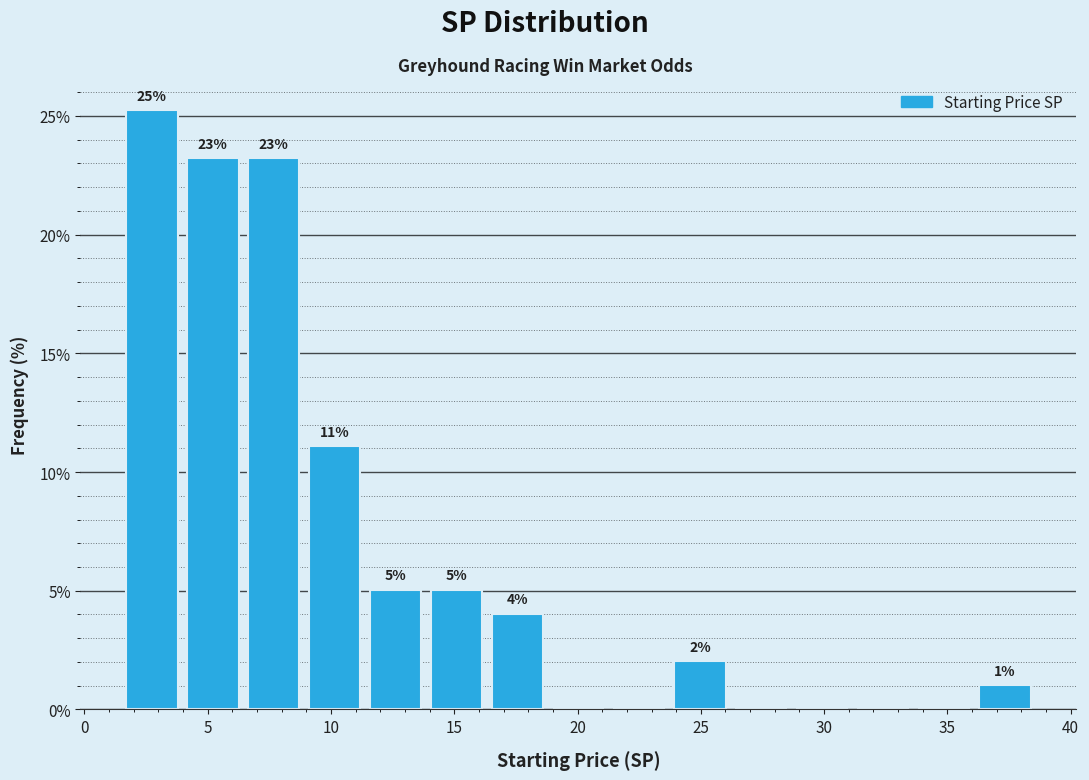

Which range on the x-axis has the tallest bar?

1.5 to 4.0